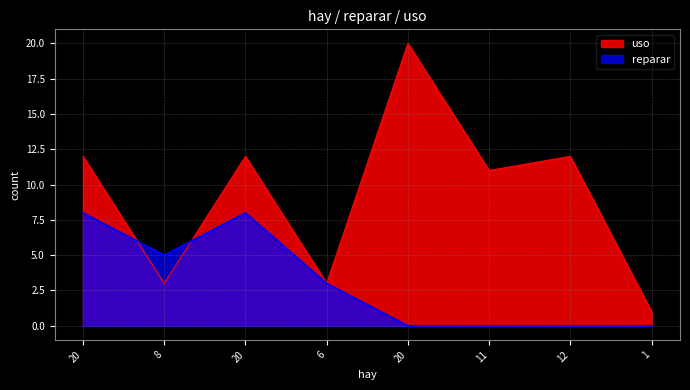

True or false: uso has more than 1 interior local peaks.

True